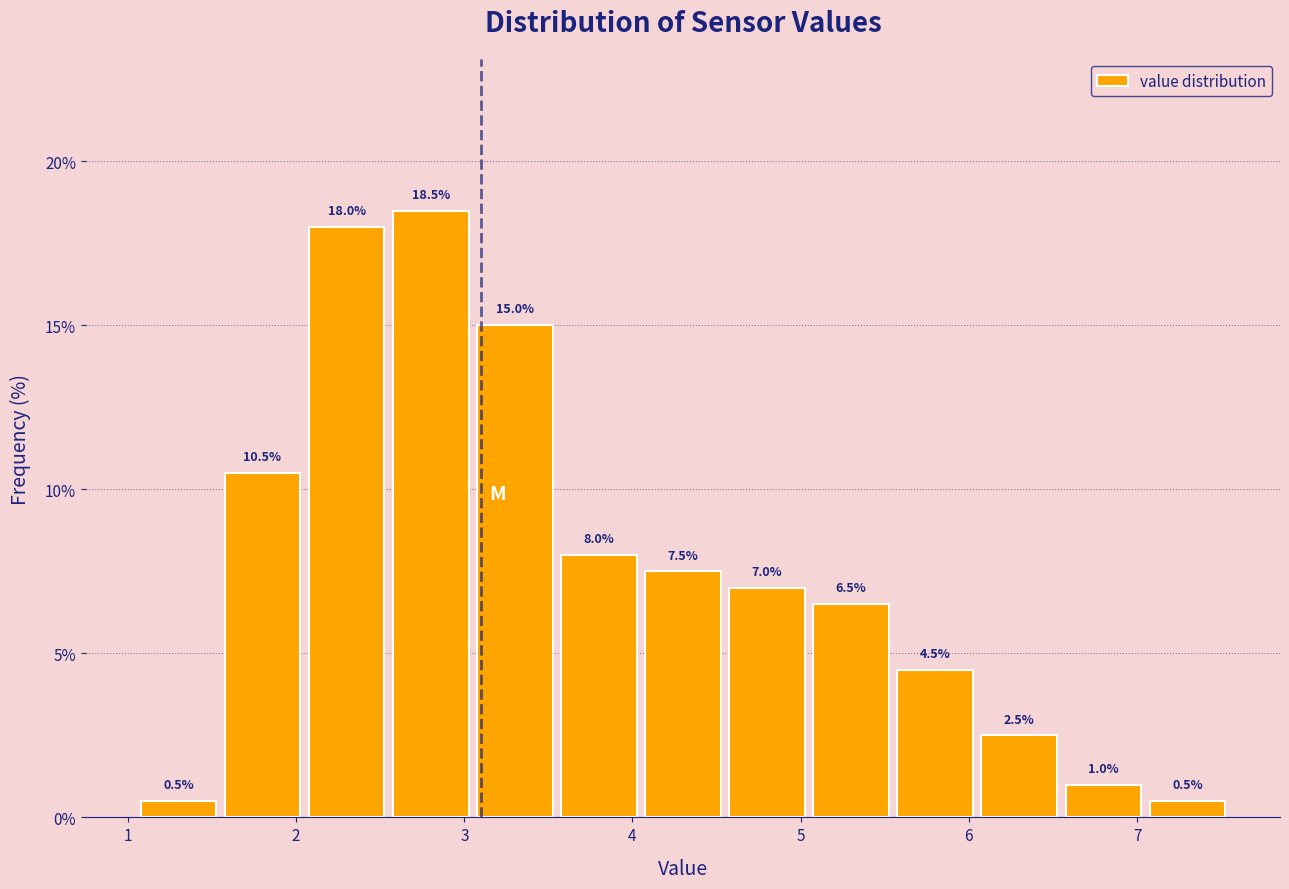

Over which range of the x-axis is the bar tallest?

2.55 to 3.05